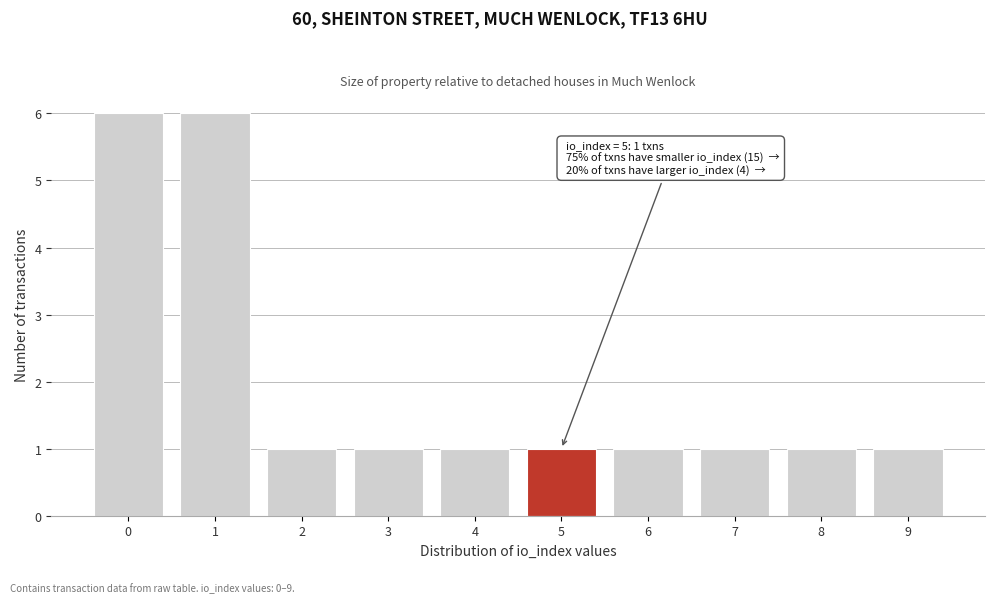

Reading right to left, extract all data points from this chart.

1	1	1	1	1	1	1	1	6	6